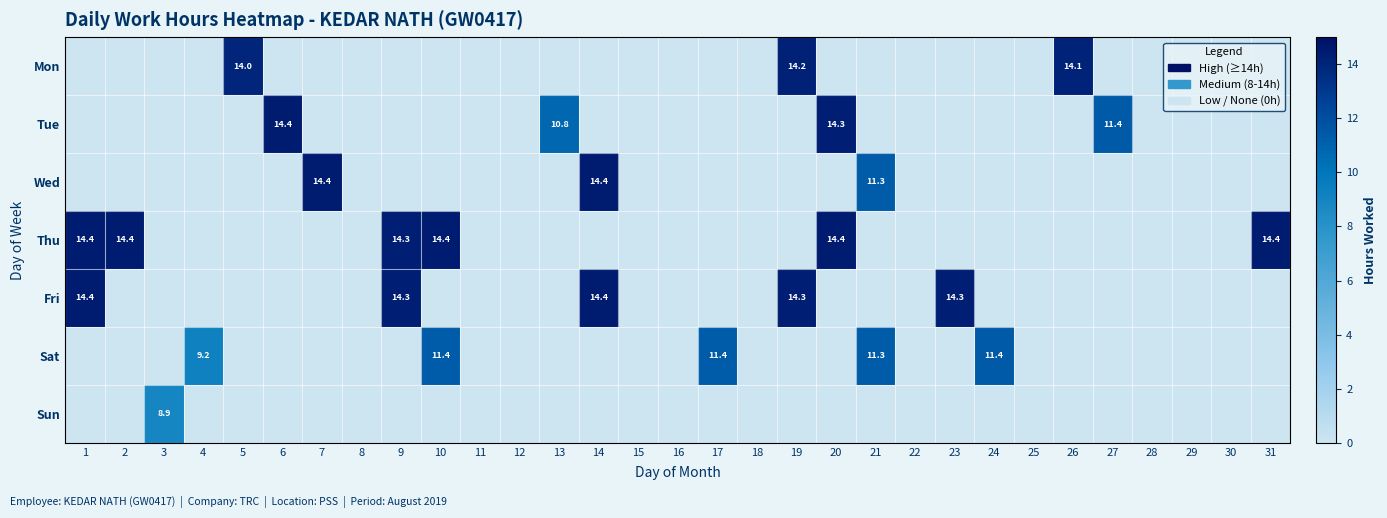

The Mon series shows 8.3 at 22. True or false?

False